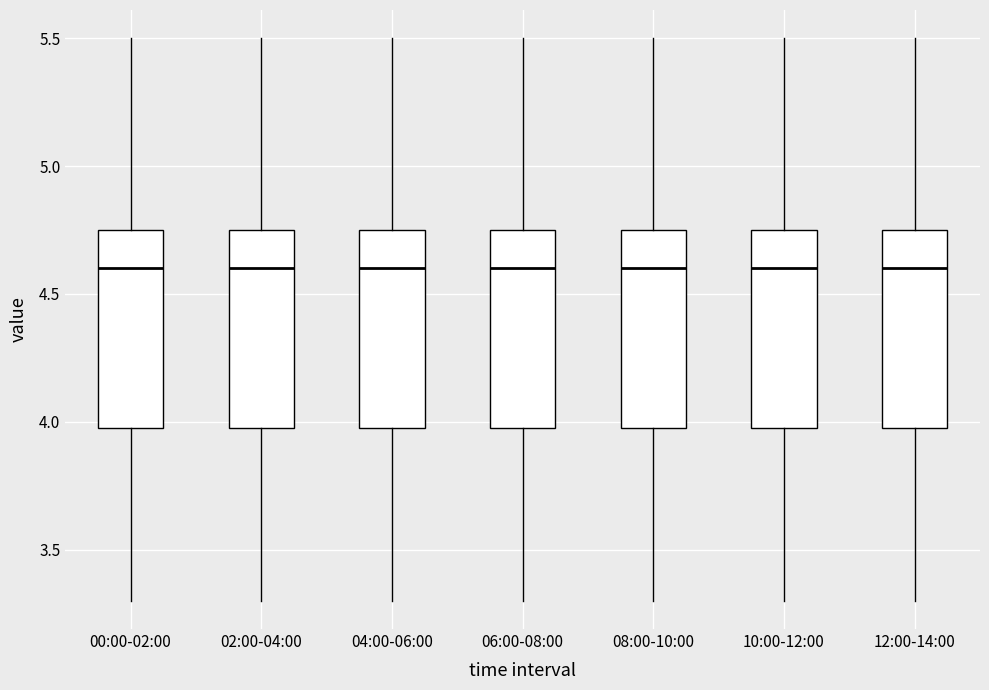

Reading left to right, read every box against the y-axis: the position of its median line, the range the box covers, and the ends of its whiskers. The values are not printed on the chart, so give them approximately, as read against the axis.

00:00-02:00: median 4.60, box 4.00 to 4.75, whiskers 3.30 to 5.50
02:00-04:00: median 4.60, box 4.00 to 4.75, whiskers 3.30 to 5.50
04:00-06:00: median 4.60, box 4.00 to 4.75, whiskers 3.30 to 5.50
06:00-08:00: median 4.60, box 4.00 to 4.75, whiskers 3.30 to 5.50
08:00-10:00: median 4.60, box 4.00 to 4.75, whiskers 3.30 to 5.50
10:00-12:00: median 4.60, box 4.00 to 4.75, whiskers 3.30 to 5.50
12:00-14:00: median 4.60, box 4.00 to 4.75, whiskers 3.30 to 5.50